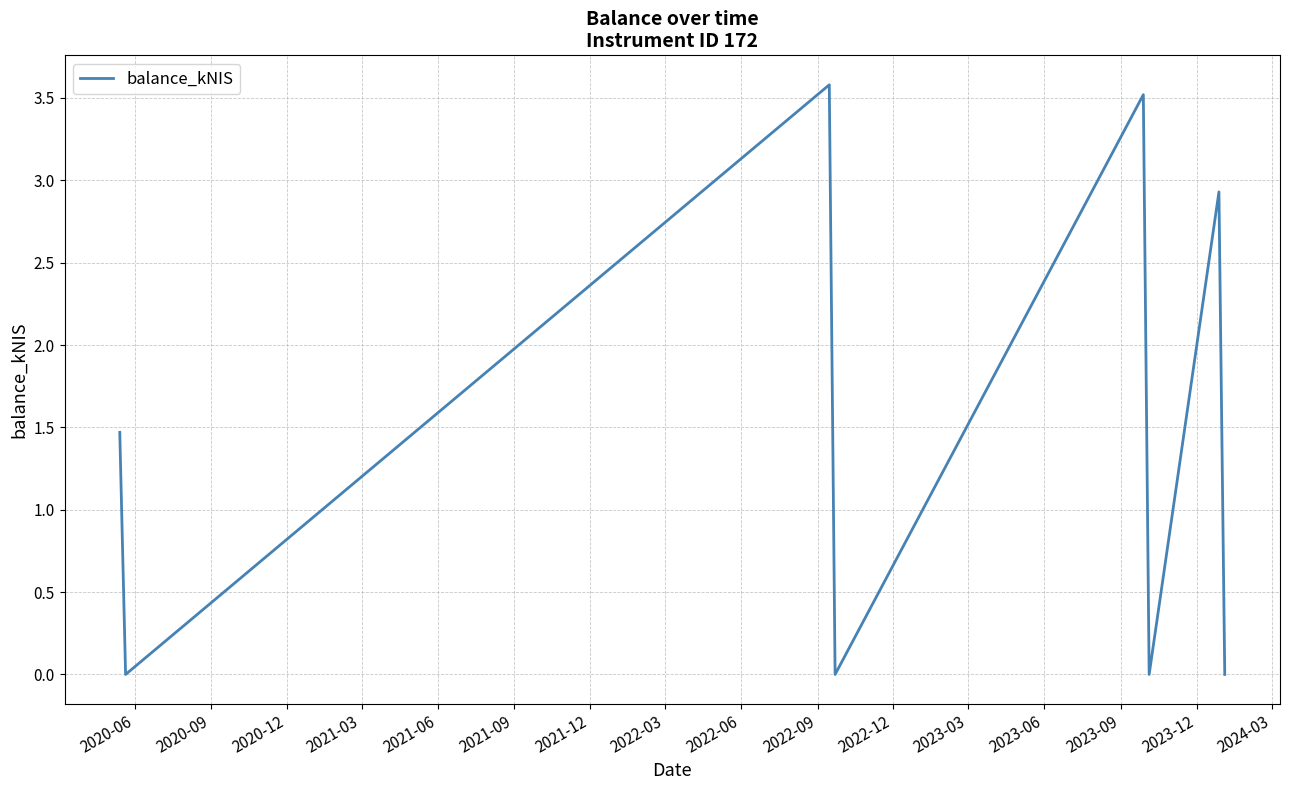

What is the average value?

1.4